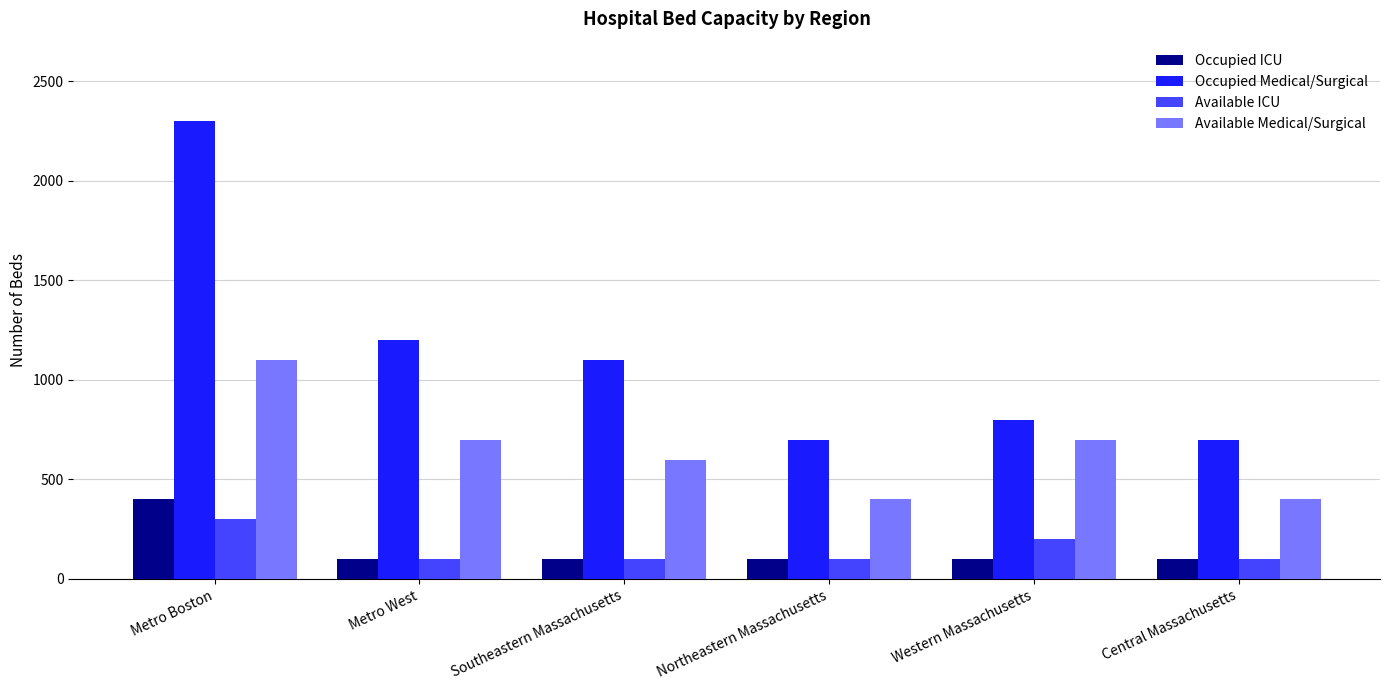

Which series has the largest total across all categories?

Occupied Medical/Surgical